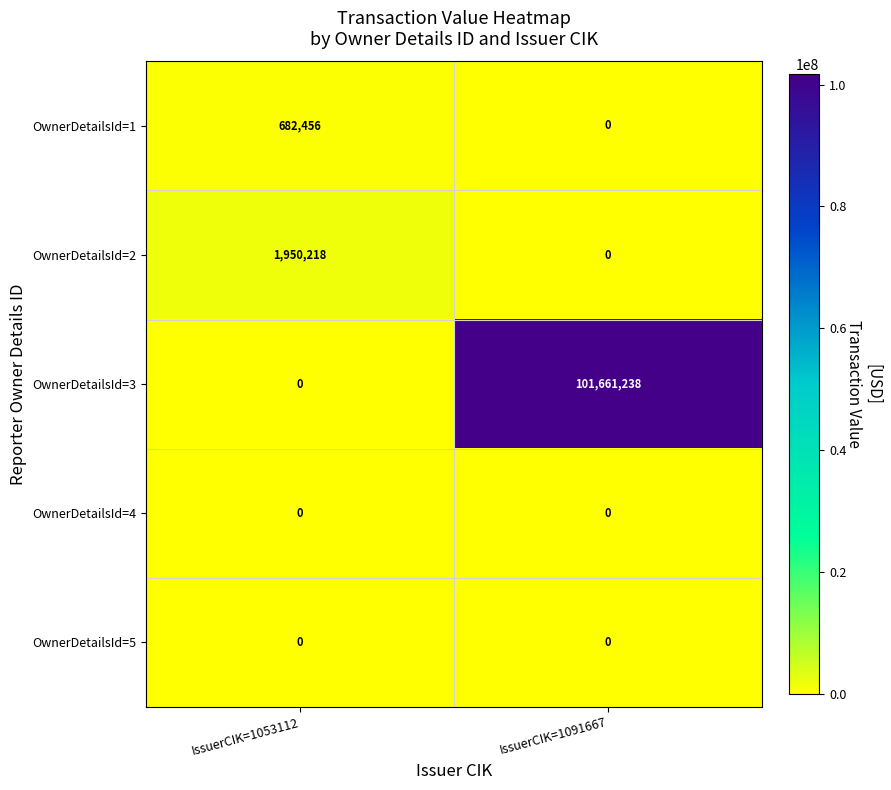

At which category does the chart reach its peak across all series?

IssuerCIK=1091667